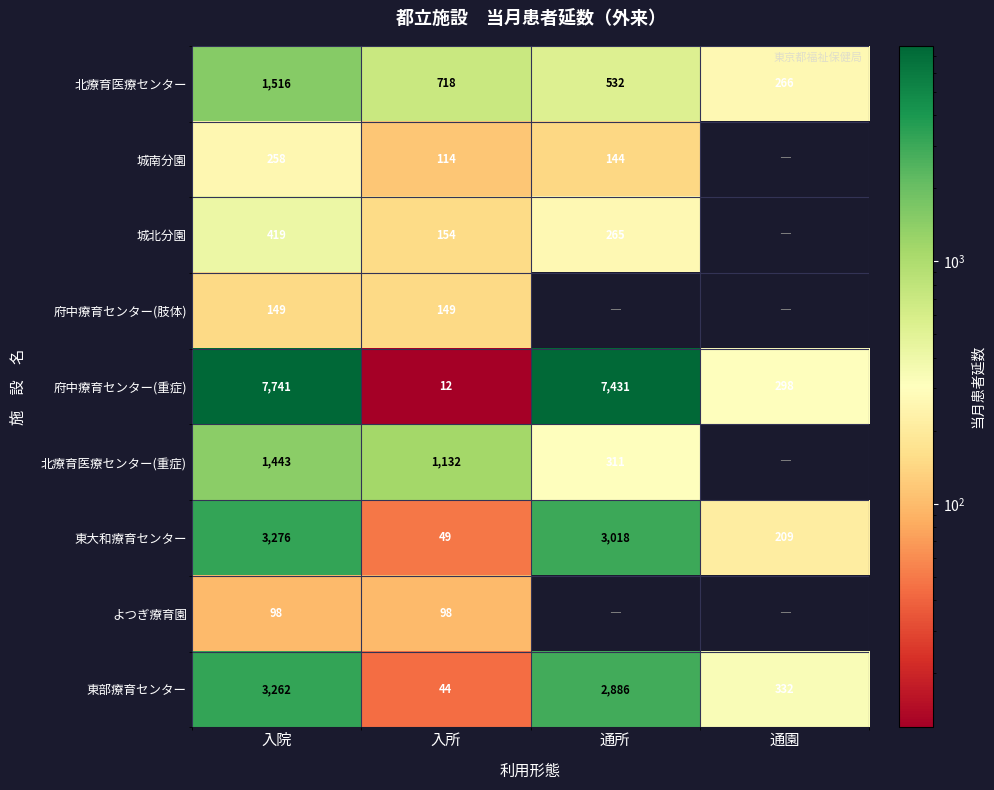

At which label does 北療育医療センター first exceed 718?

入院